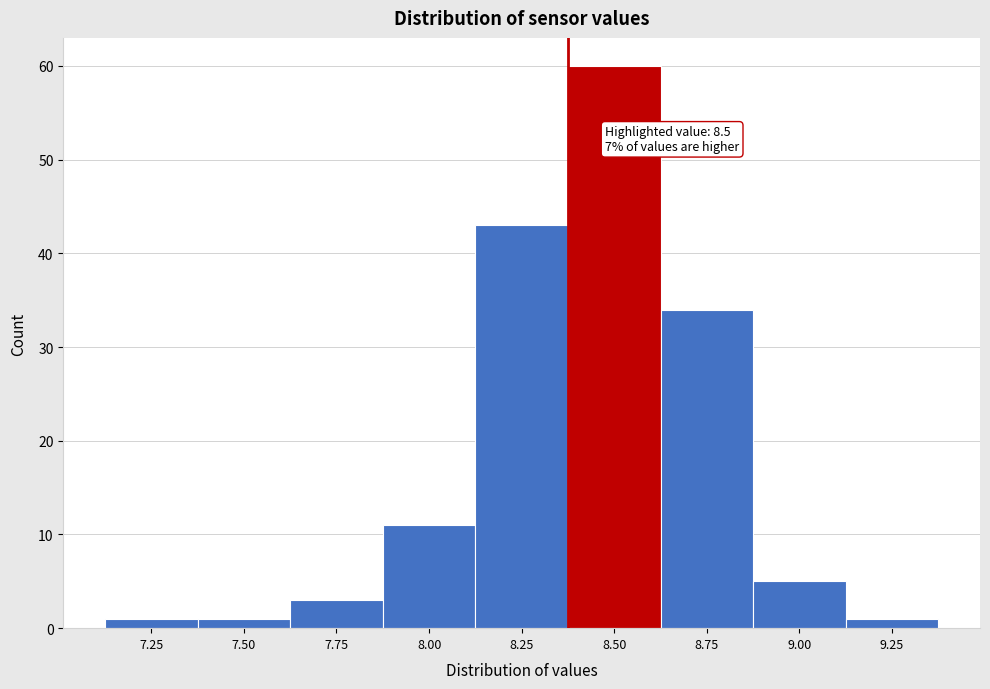

Reading right to left, what are all the values shown in this chart?

9.25=1	9.00=5	8.75=34	8.50=60	8.25=43	8.00=11	7.75=3	7.50=1	7.25=1